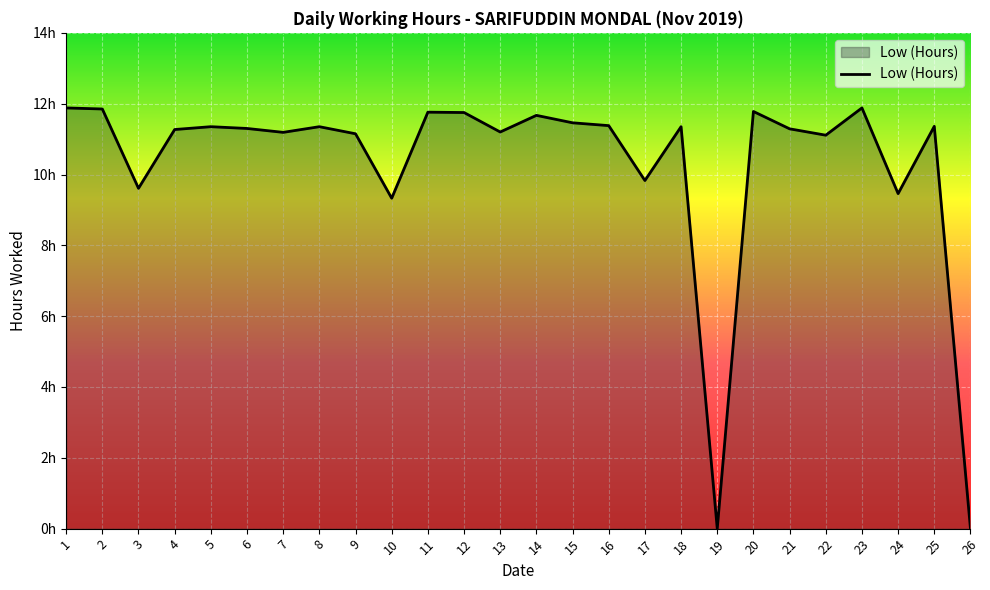

The chart shows a value of 6.6 at 15. True or false?

False